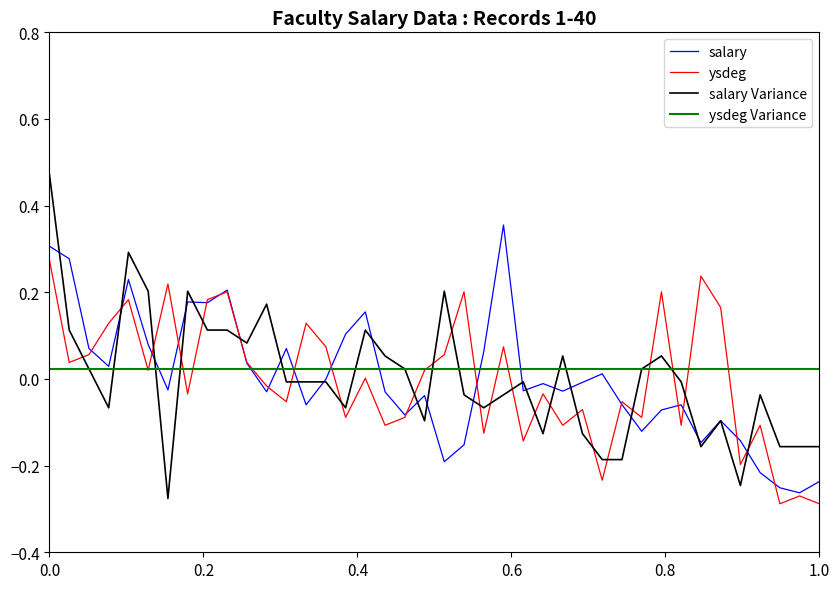

Which series has the widest spread of values?

salary Variance